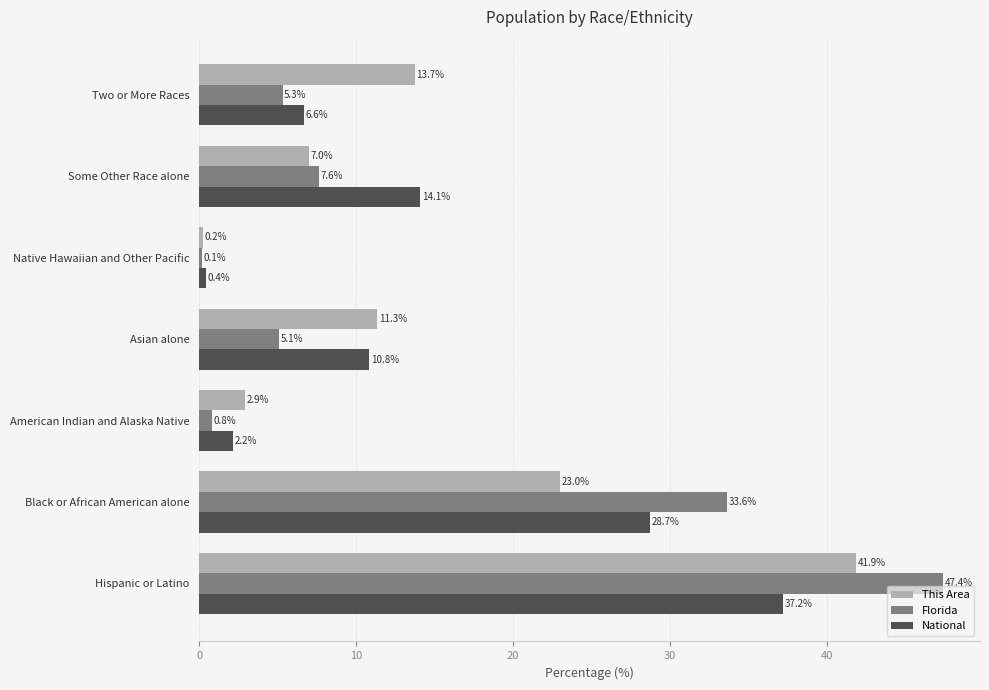

Is it true that National equals 6.6 at Two or More Races?

True